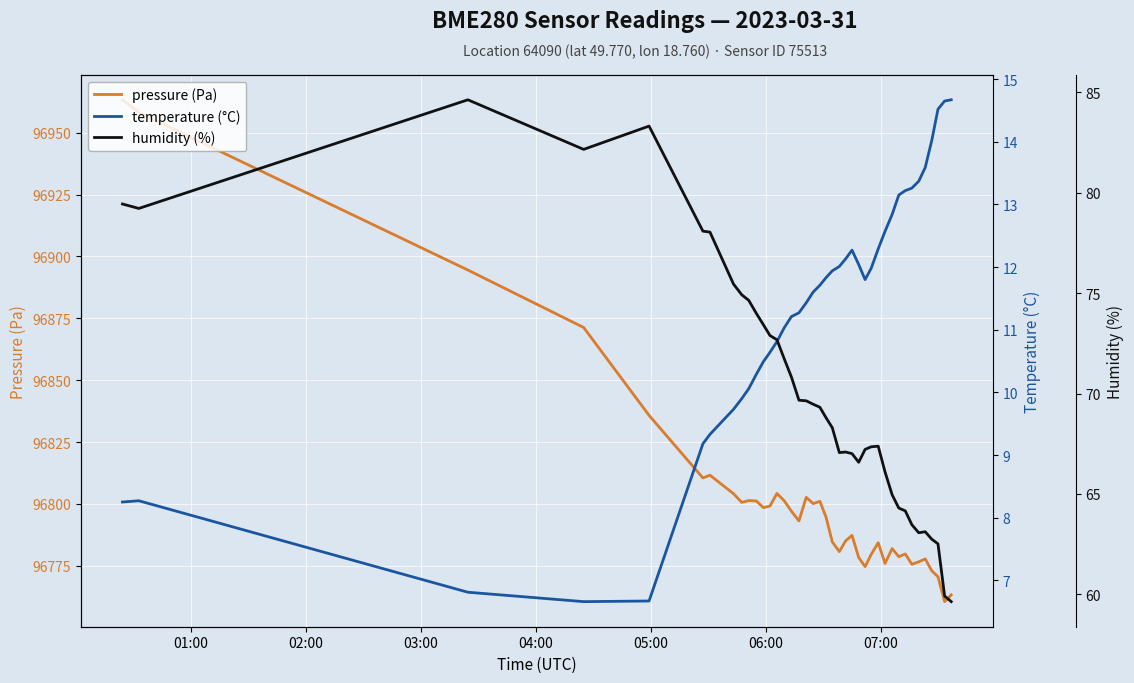

What is the sum of all pressure (Pa) values?

3872111.7